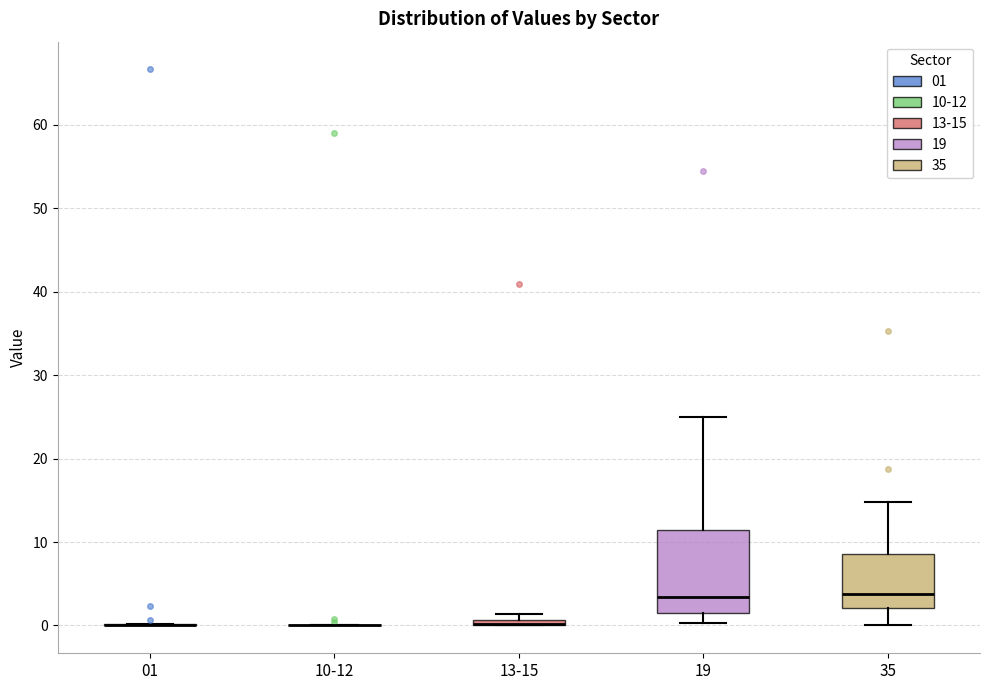

Comparing the boxes themselves (not the whiskers), which one is the tallest?

19